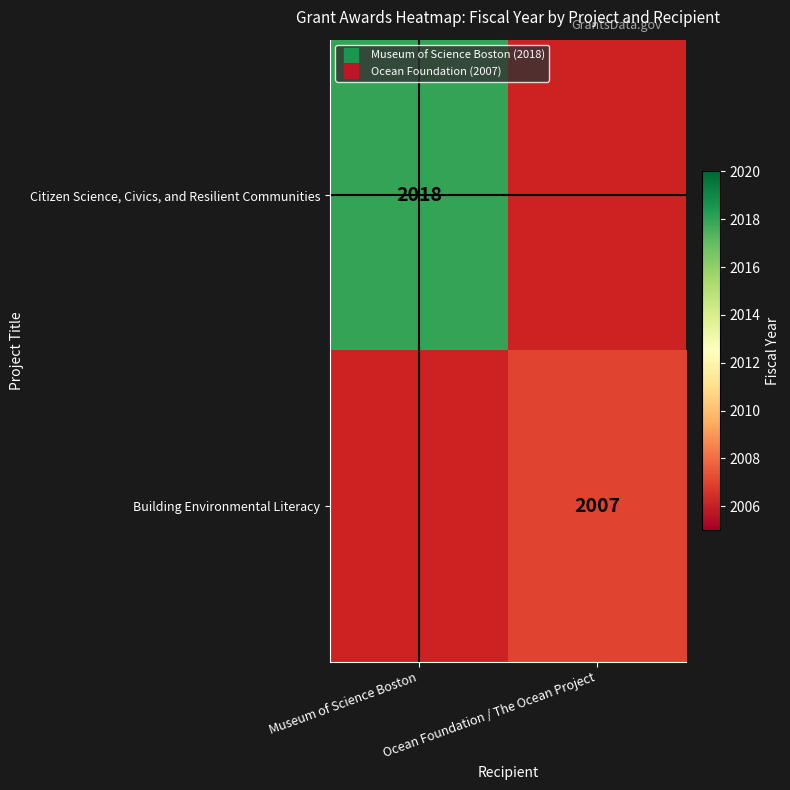

Which category has the highest value in the Building Environmental Literacy series?

Museum of Science Boston